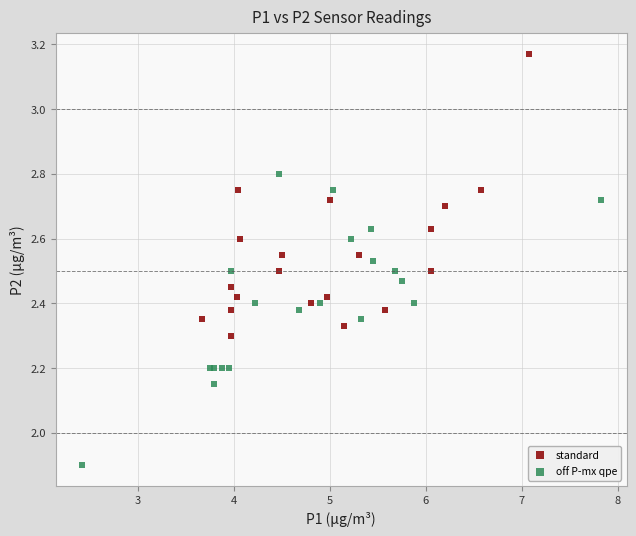

Which series reaches the maximum Y coordinate?

standard